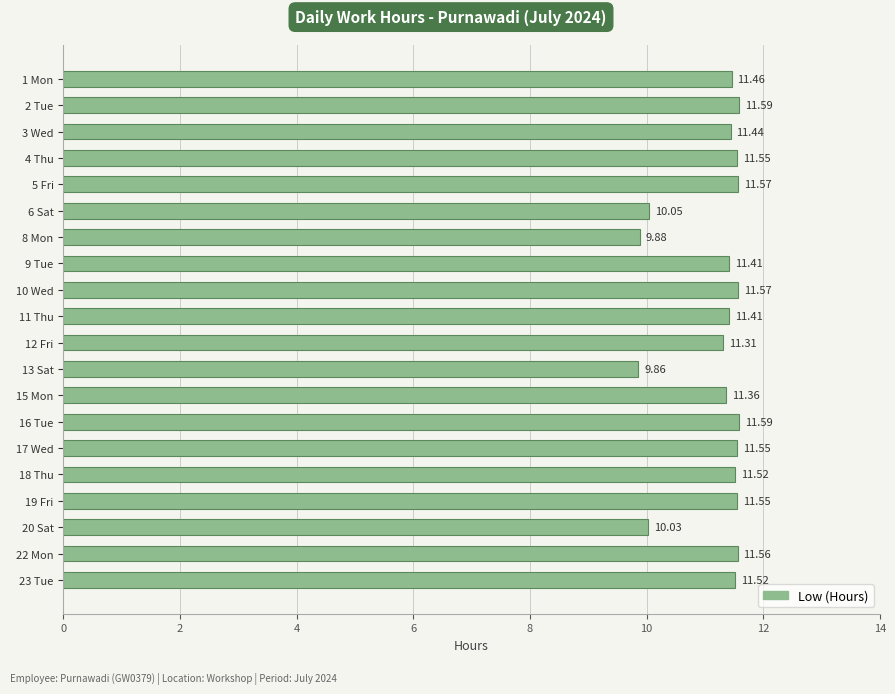

Which has a higher value, 3 Wed or 1 Mon?

1 Mon